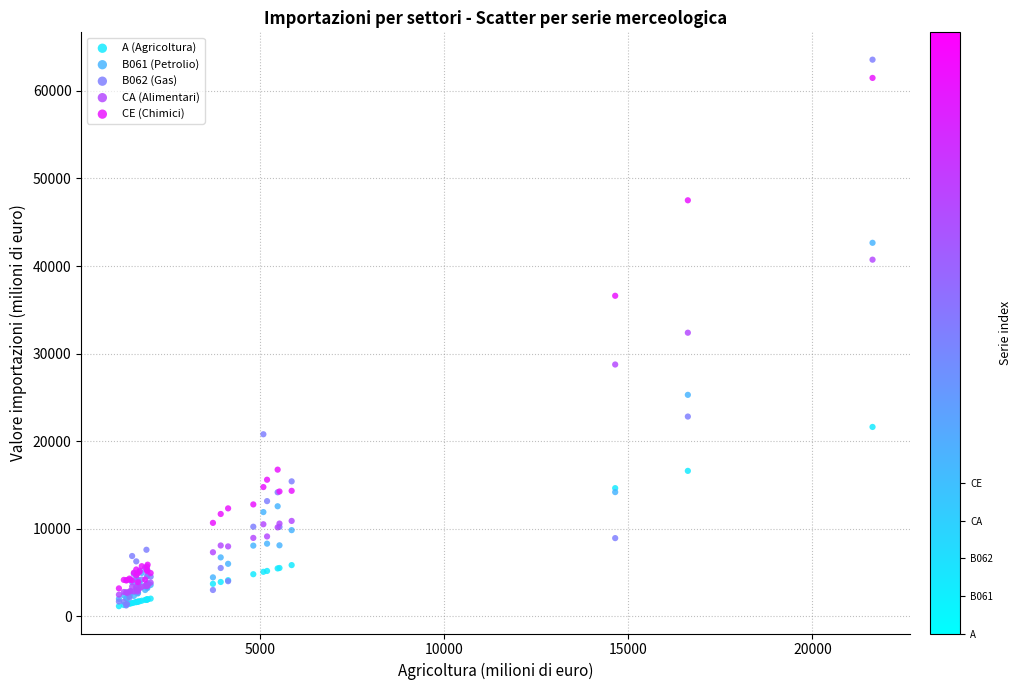

What are all the series names shown in the legend?

A (Agricoltura), B061 (Petrolio), B062 (Gas), CA (Alimentari), CE (Chimici)